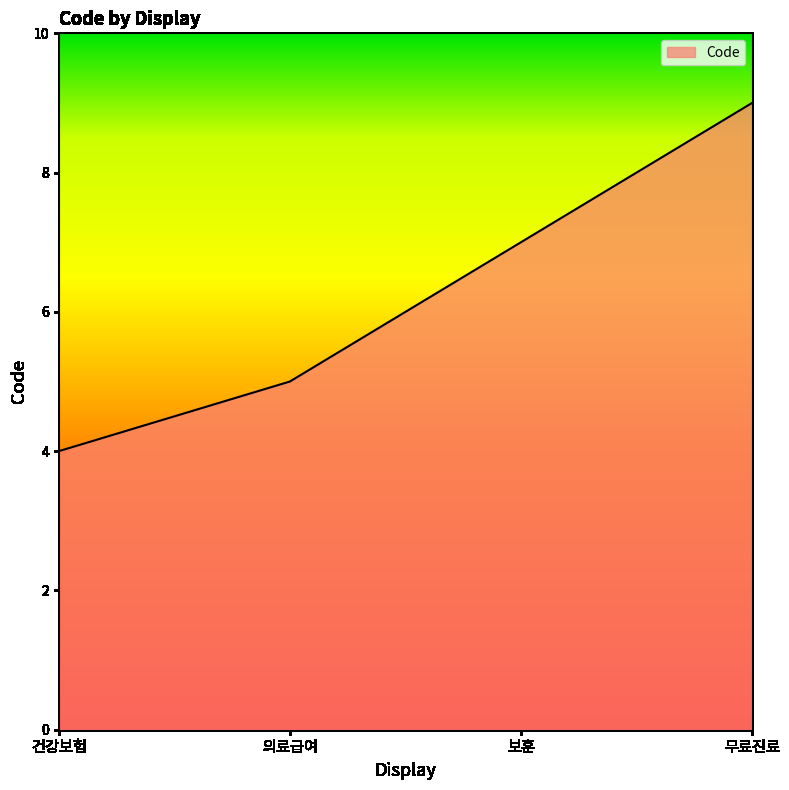

Which has a higher value, 건강보험 or 보훈?

보훈